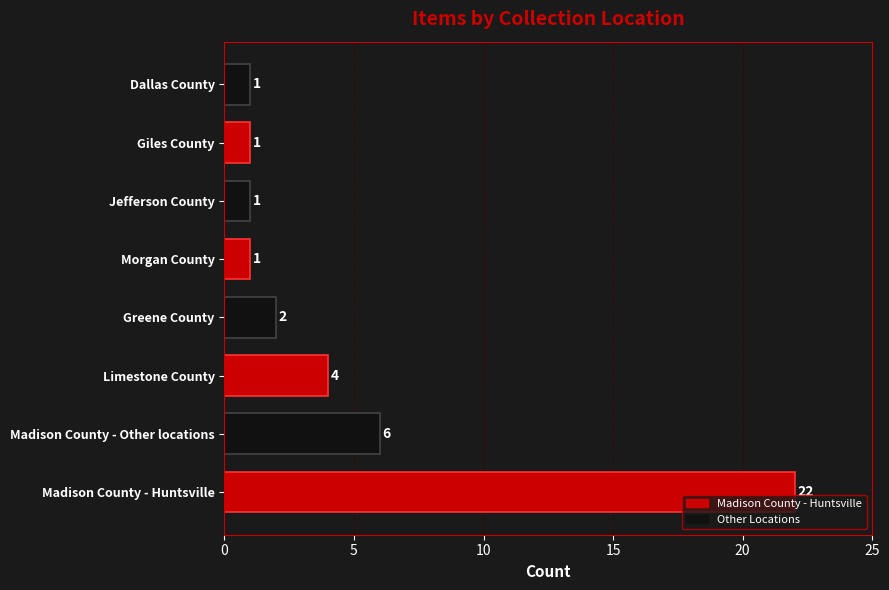

What is the change in value from Madison County - Other locations to Greene County?

-4